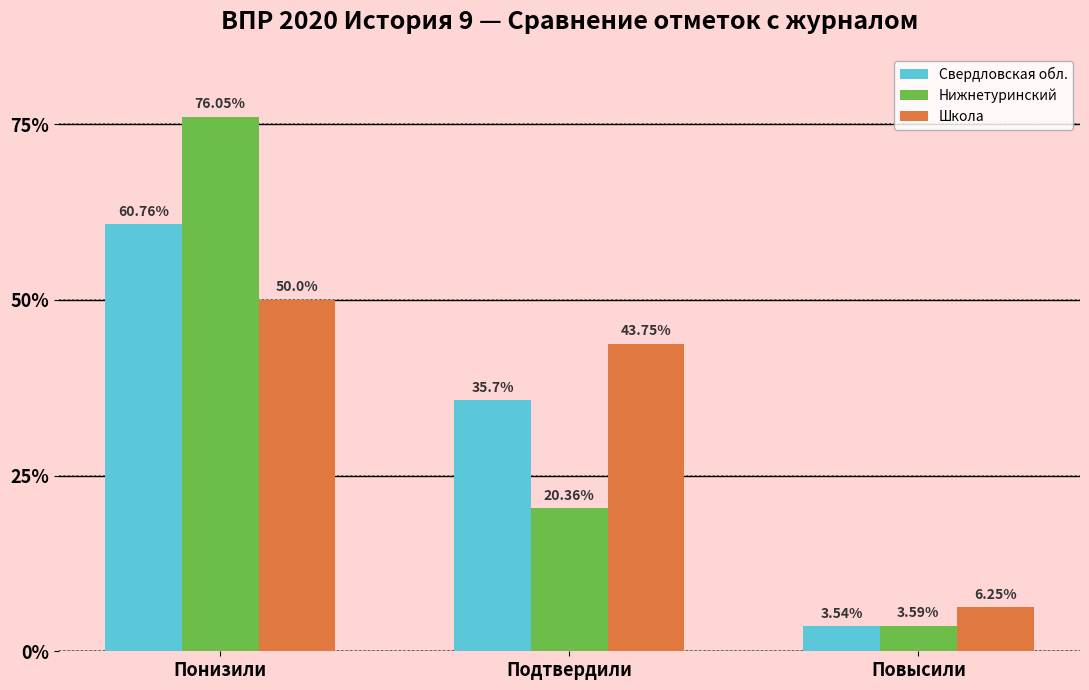

Which series has the largest range (max minus min)?

Нижнетуринский